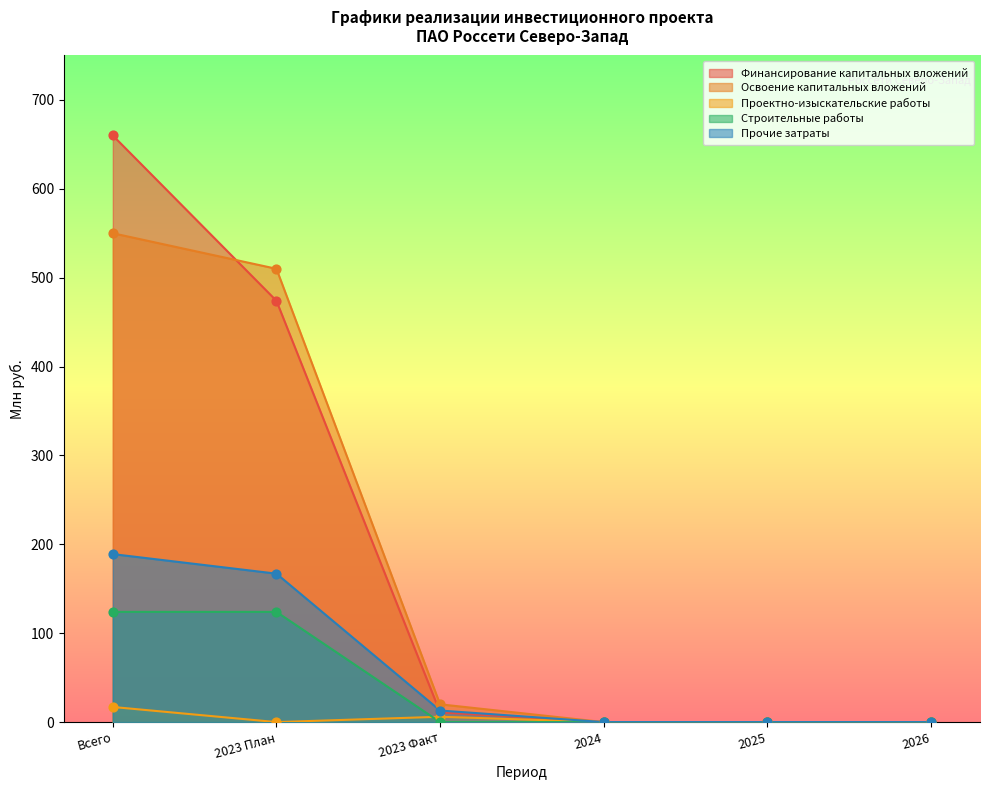

Is the value of Строительные работы at 2024 greater than the value of Освоение капитальных вложений at Всего?

No